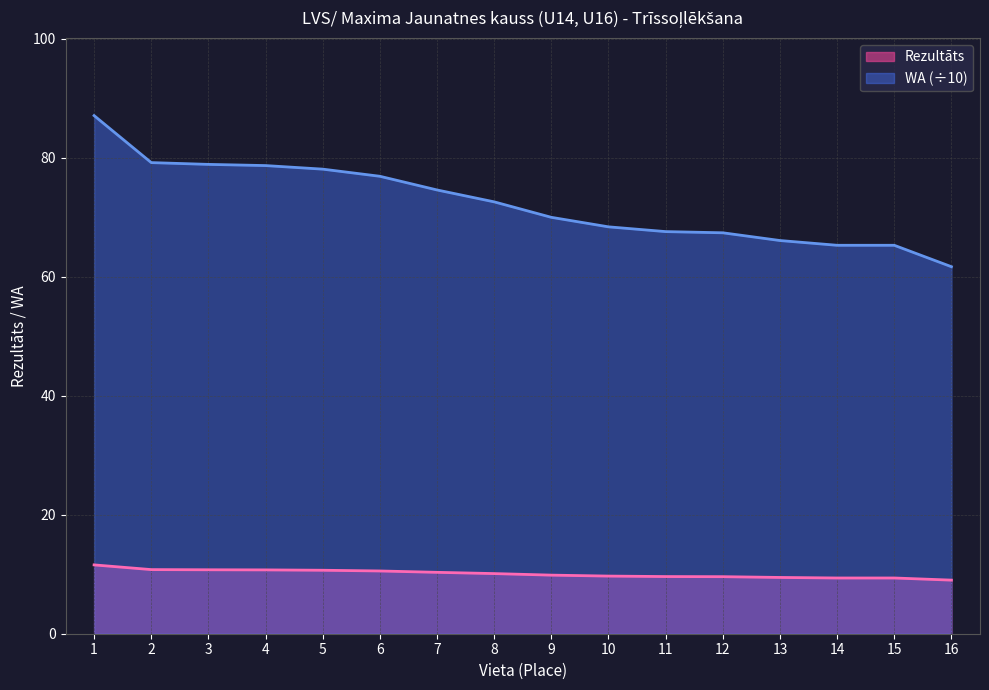

Read the WA value at 1.

87.1